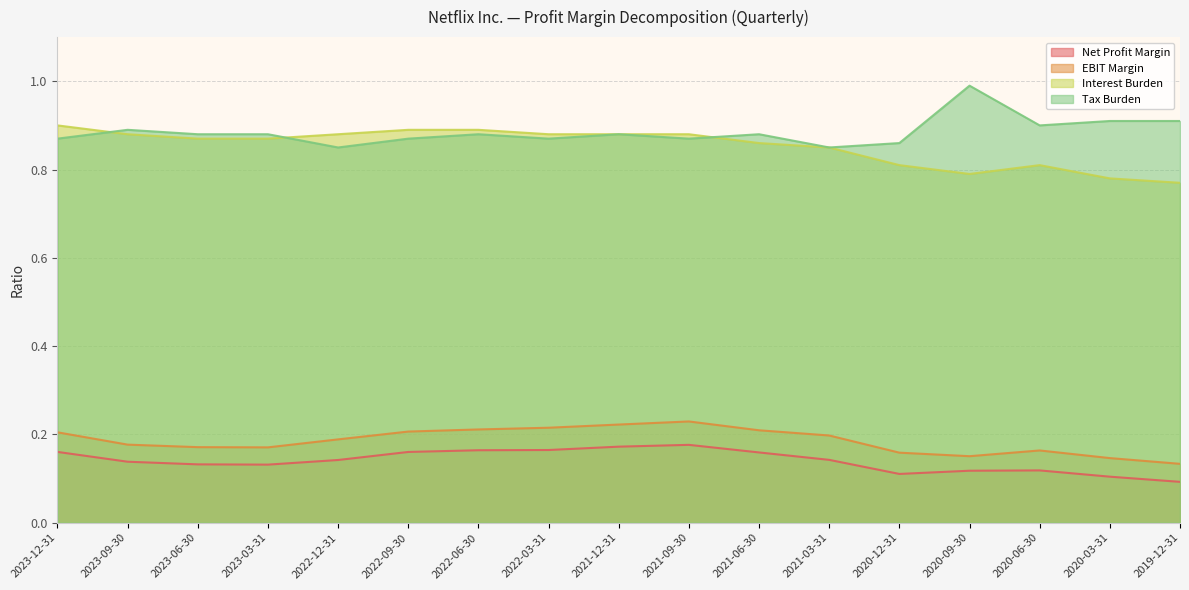

Where is Interest Burden nearest to the value 0?

2019-12-31